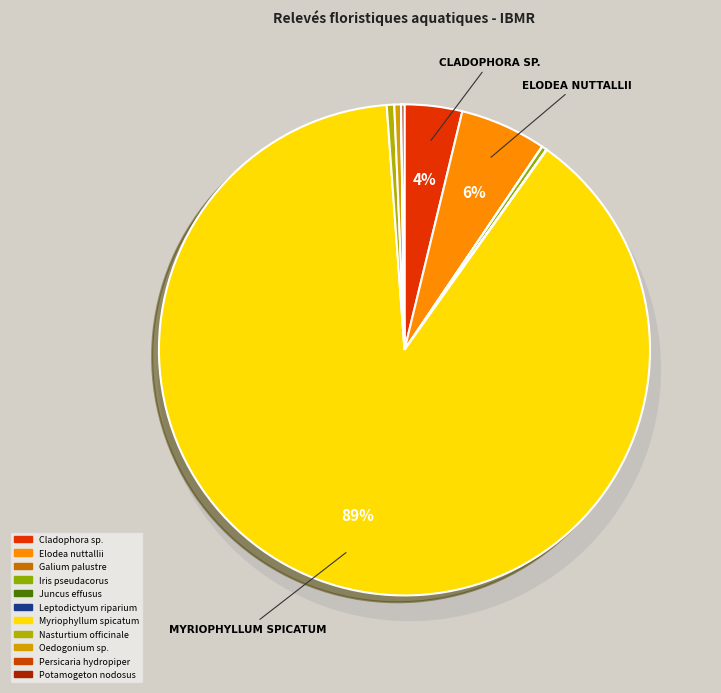

Which category has the smallest portion of the pie?

Galium palustre